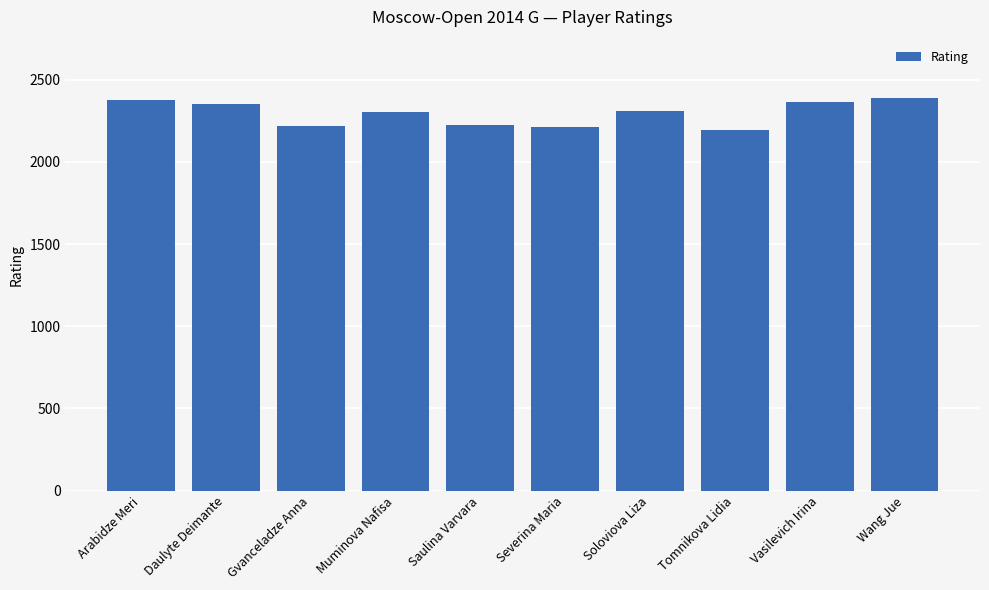

What is the difference between the maximum and minimum values?

191